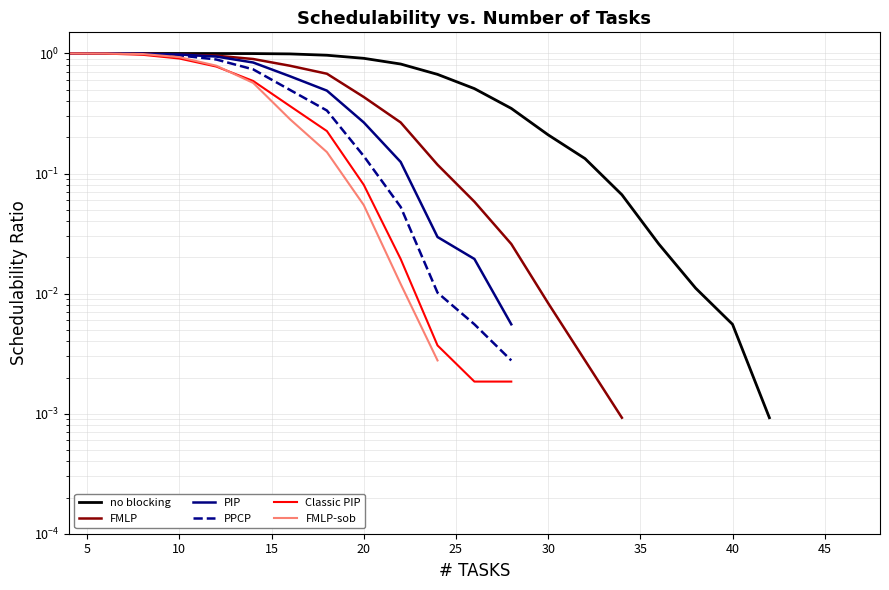

Which series has the largest range (max minus min)?

no blocking